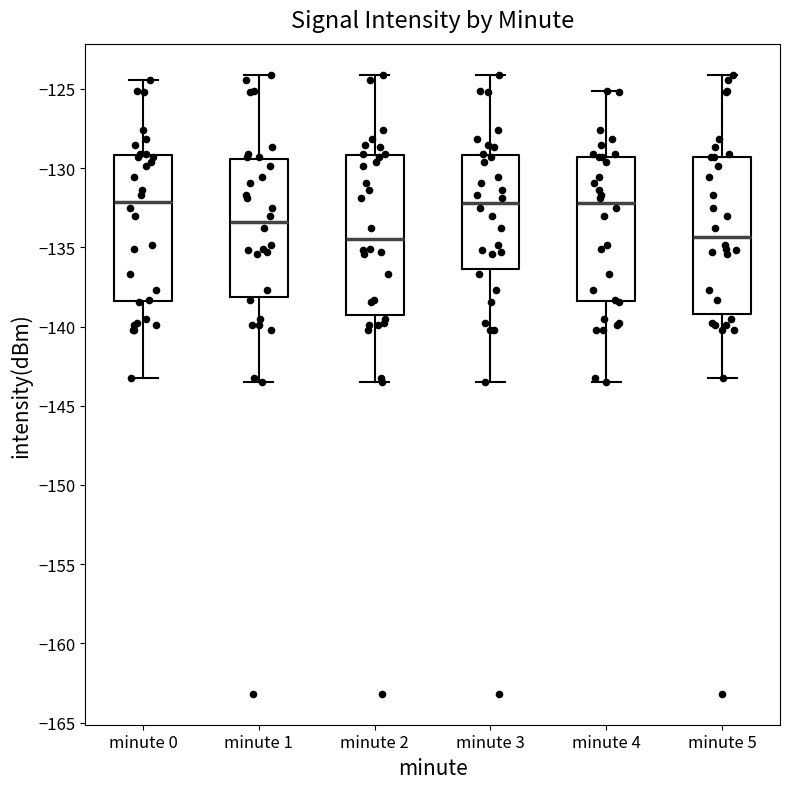

Where does the upper whisker of the box for minute 5 end on the y-axis? The values are not printed on the chart, so give them approximately, as read against the axis.

-124.0